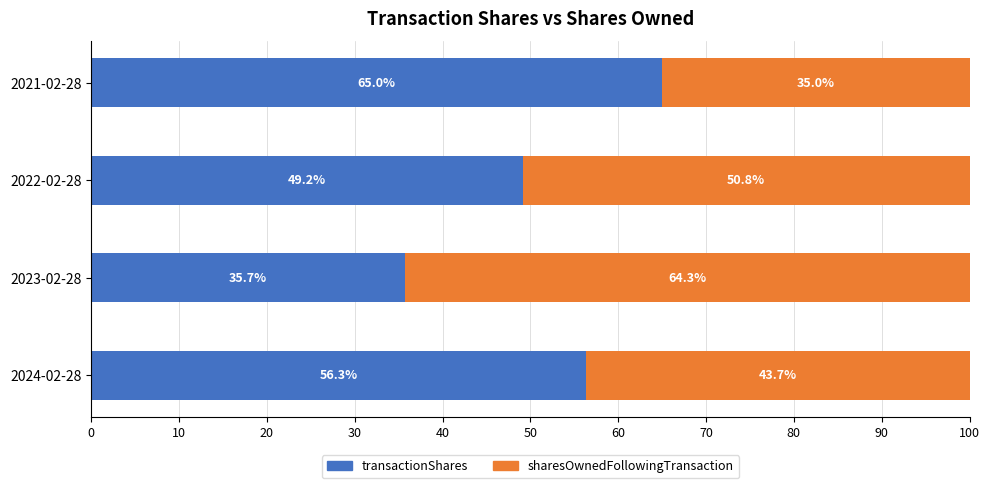

Read the transactionShares value at 2021-02-28.

65.0